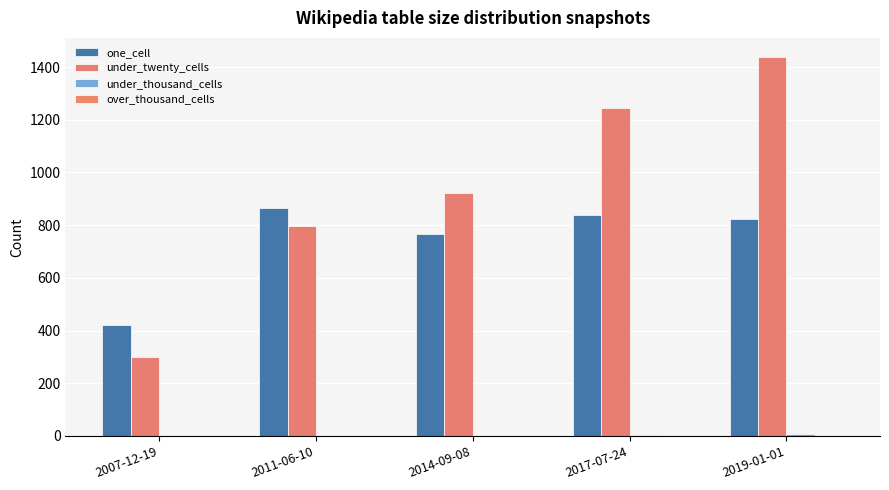

Rank the series at 2011-06-10 from lowest to highest value.

under_thousand_cells, over_thousand_cells, under_twenty_cells, one_cell